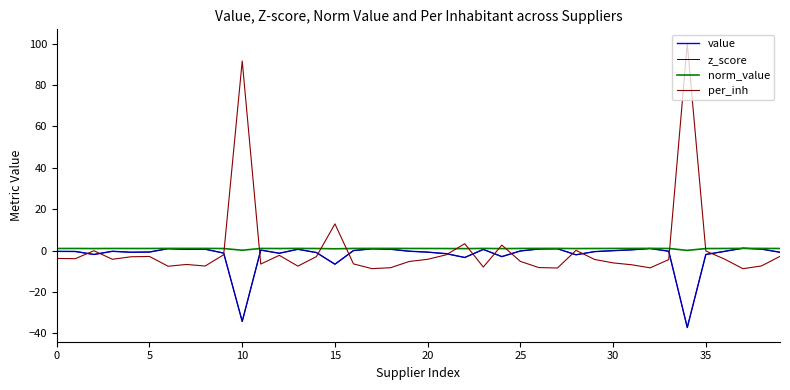

What is the difference between the maximum and minimum values in the value series?

38.3